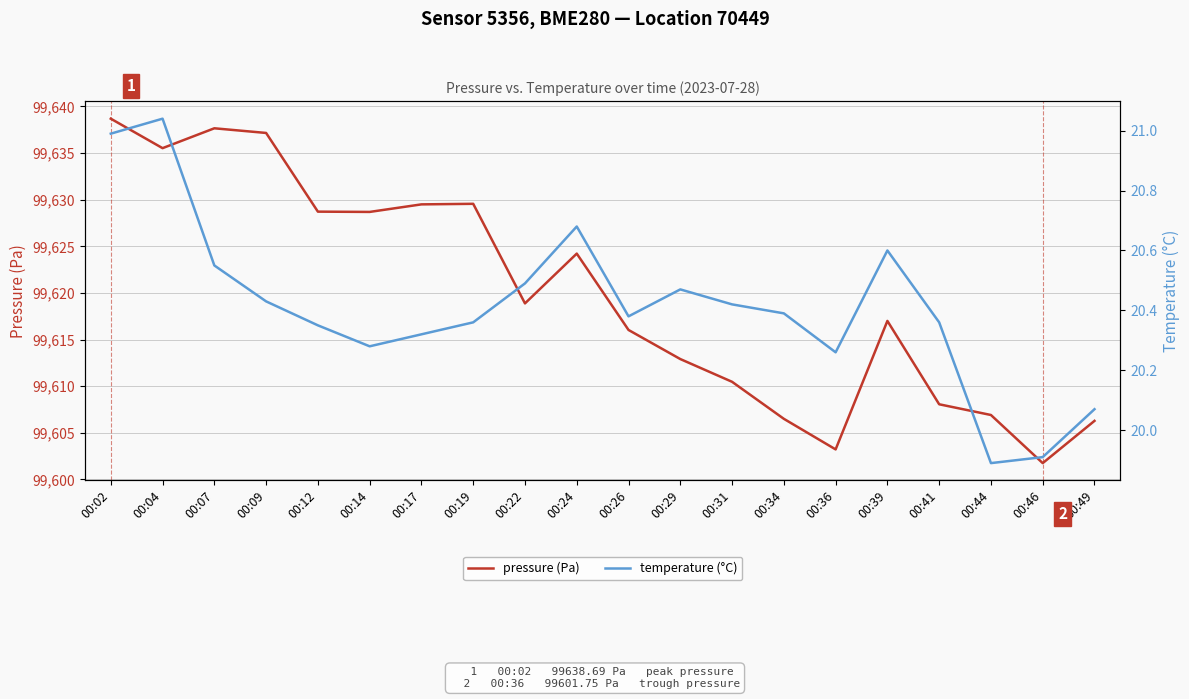

What is the total value across all series at 00:24?

99644.9